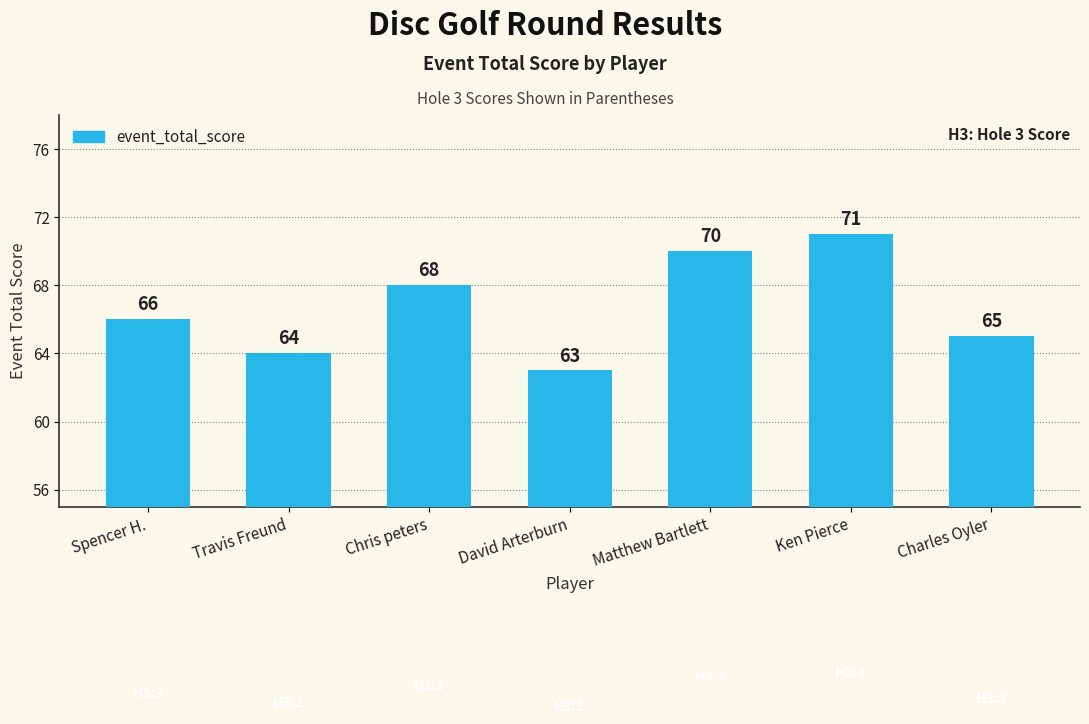

How many data points are less than 66?

3